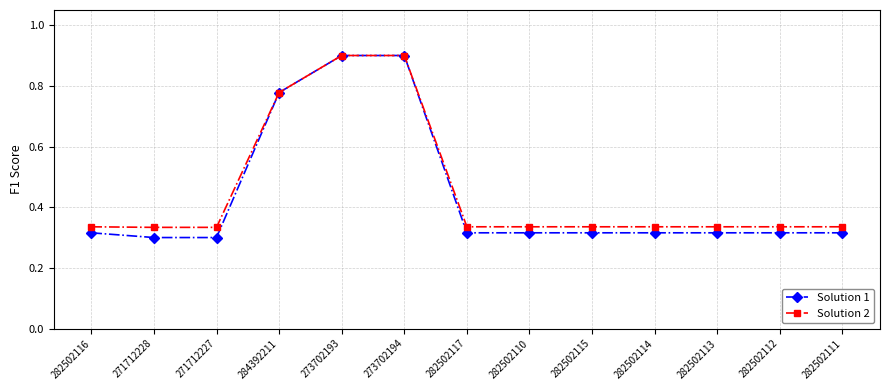

What is the label of the 2nd point from the left?

271712228